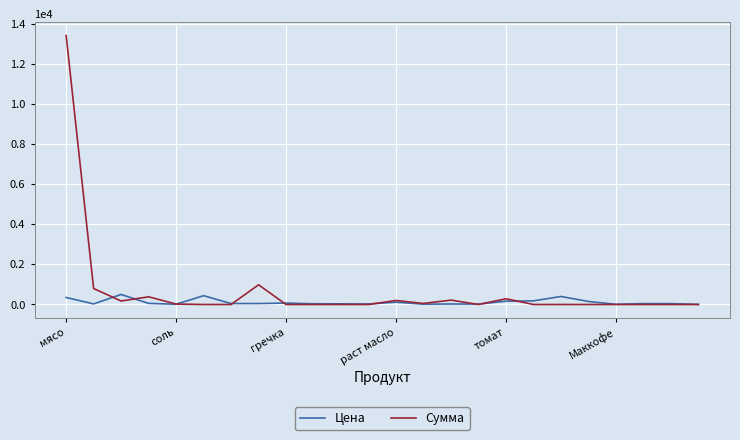

Rank the series by their maximum value, from lowest to highest.

Цена, Сумма